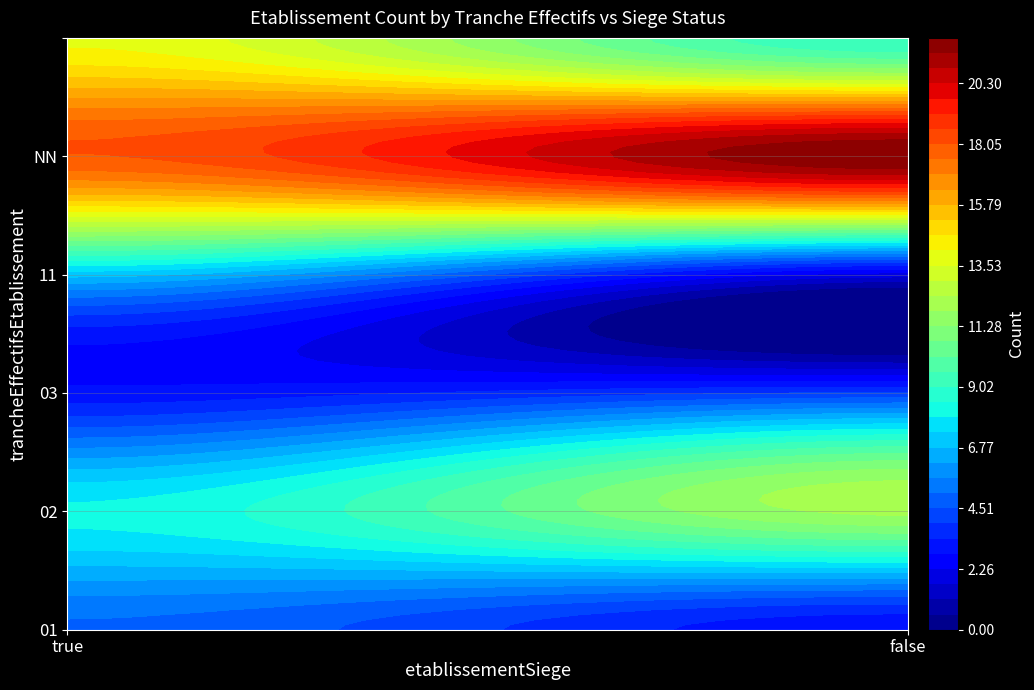

Where is 01 nearest to the value 4?

true